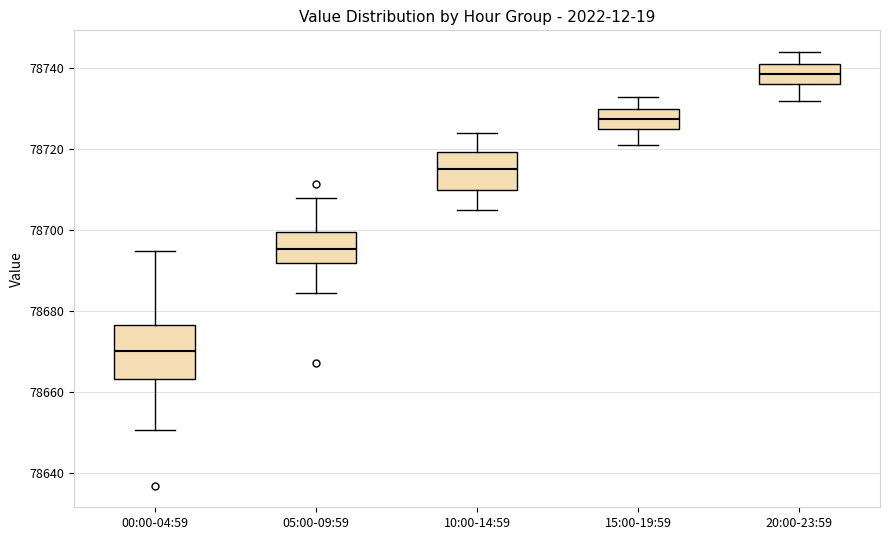

Which box has the highest median line?

20:00-23:59